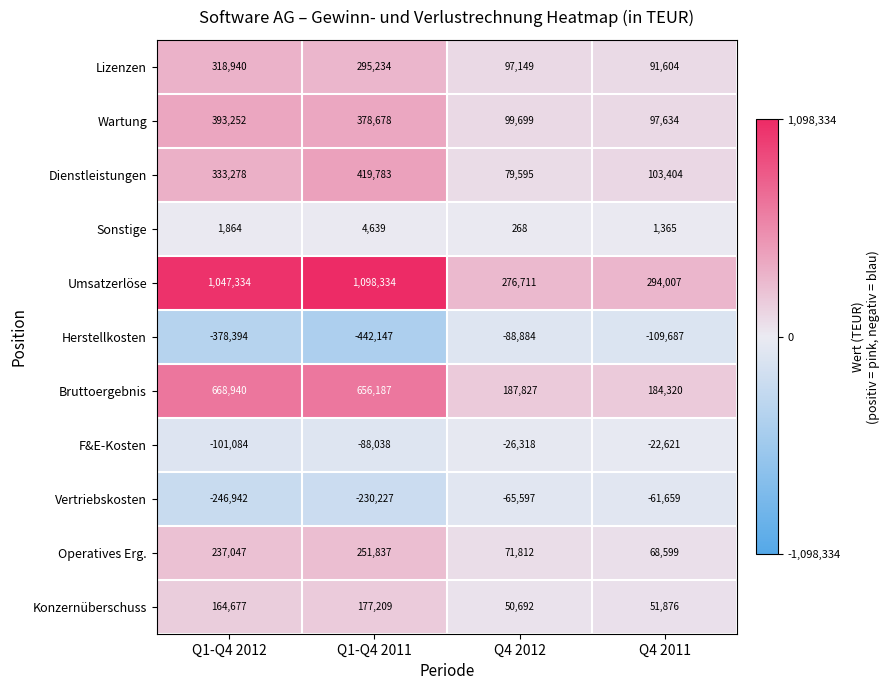

Where does the F&E-Kosten series first go above -26318?

Q4 2011